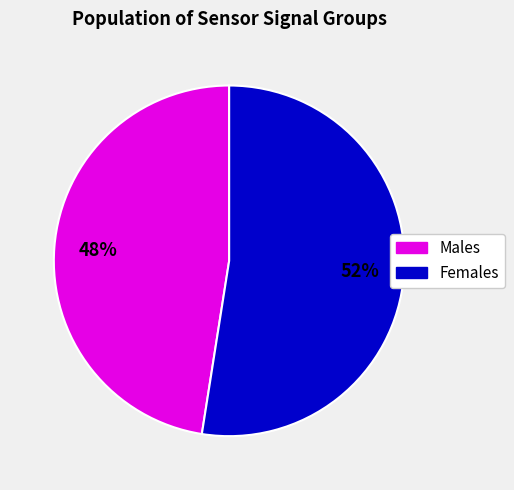

Does any single category account for the majority?

Yes